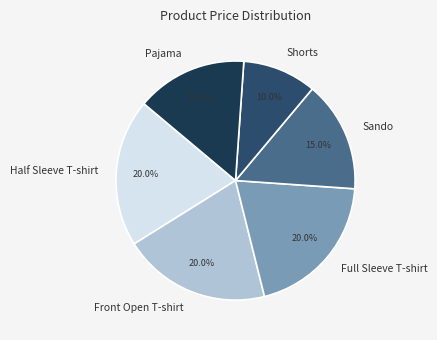

How many slices are in this pie chart?

6